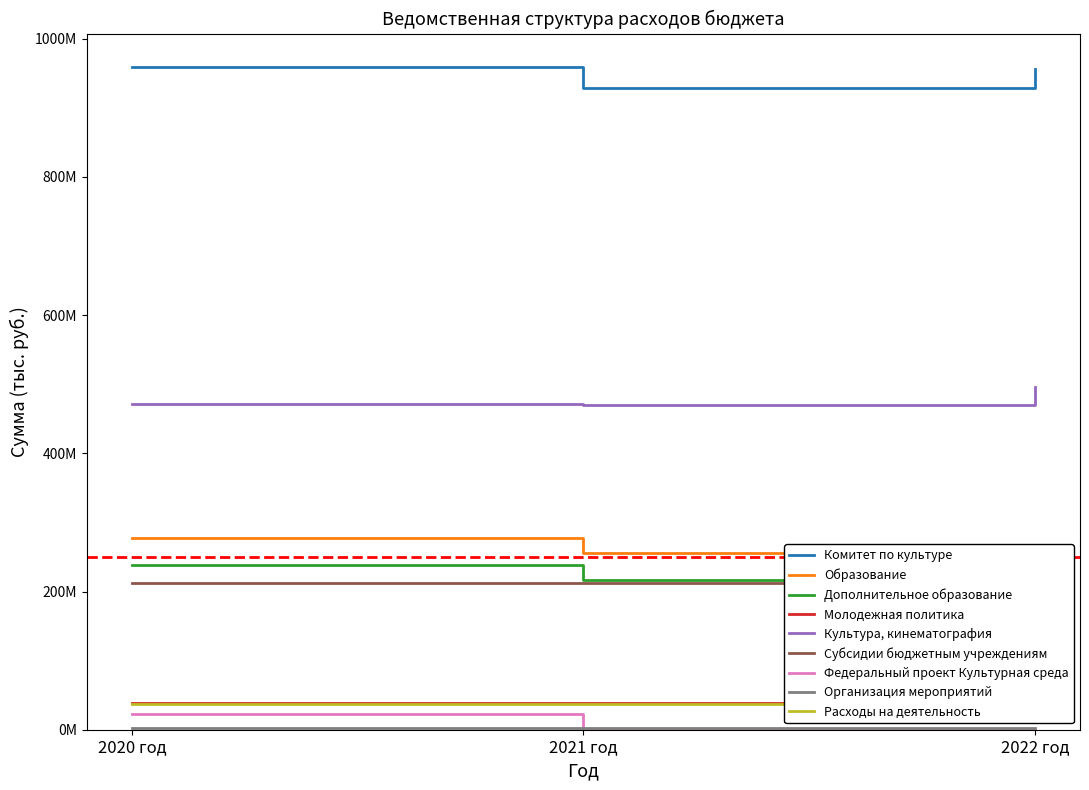

How many data points in Культура, кинематография are less than 471854200?

1